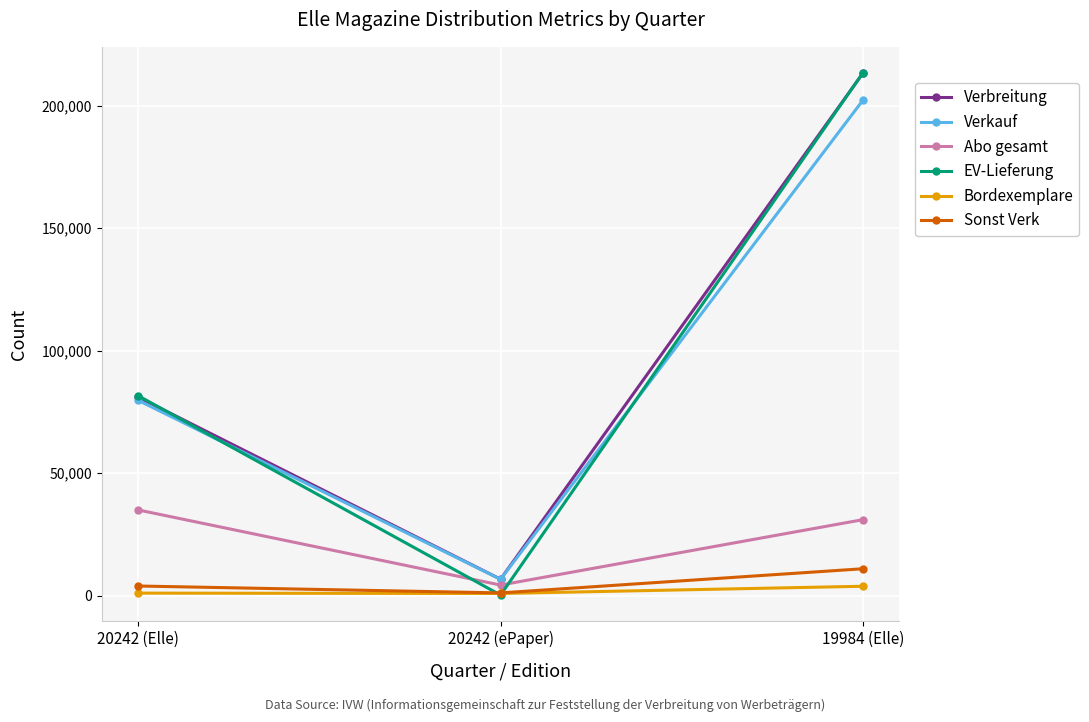

Rank the categories by Verbreitung value from highest to lowest.

19984 (Elle), 20242 (Elle), 20242 (ePaper)